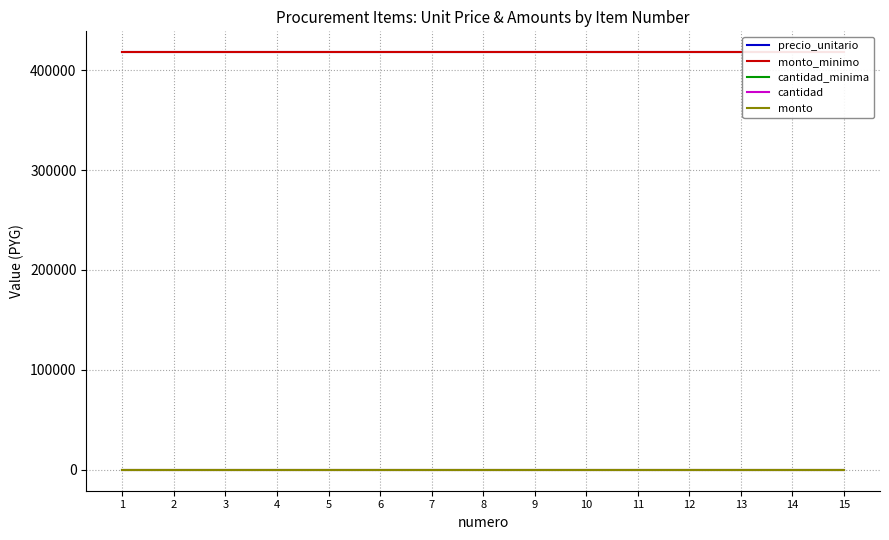

Reading right to left, list all the values displayed in this chart.

precio_unitario: 417910	417910	417910	417910	417910	417910	417910	417910	417910	417910	417910	417910	417910	417910	417910
monto_minimo: 417910	417910	417910	417910	417910	417910	417910	417910	417910	417910	417910	417910	417910	417910	417910
cantidad_minima: 1	1	1	1	1	1	1	1	1	1	1	1	1	1	1
cantidad: 0	0	0	0	0	0	0	0	0	0	0	0	0	0	0
monto: 0	0	0	0	0	0	0	0	0	0	0	0	0	0	0